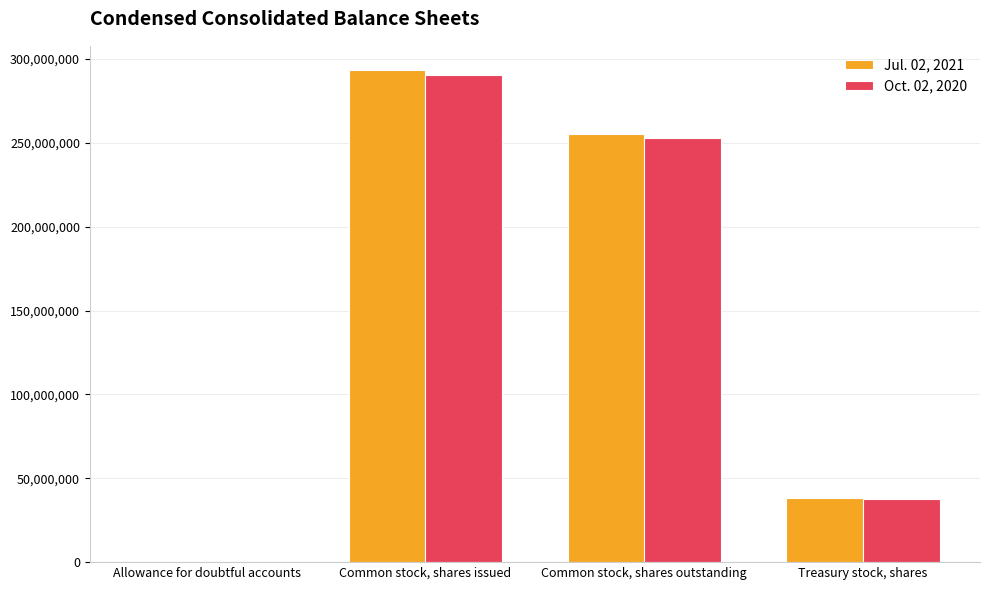

How many data points does each series have?

4